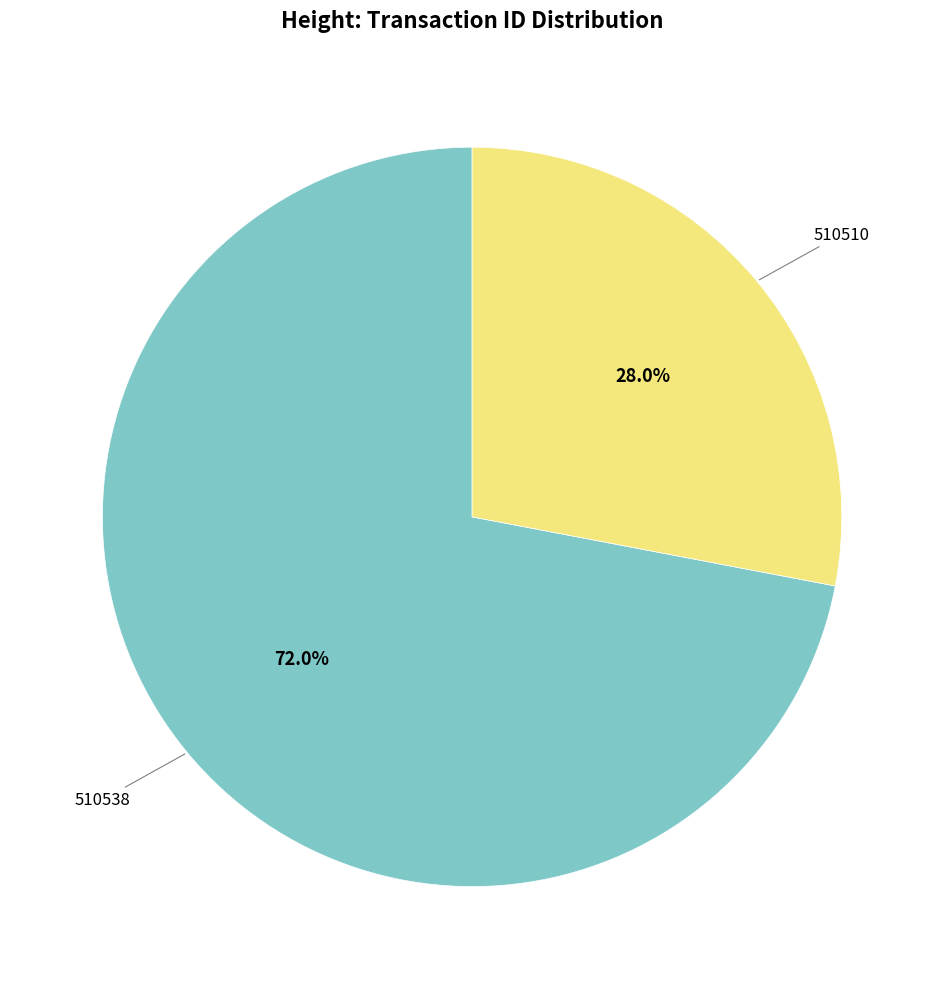

Is there a majority slice in this chart?

Yes